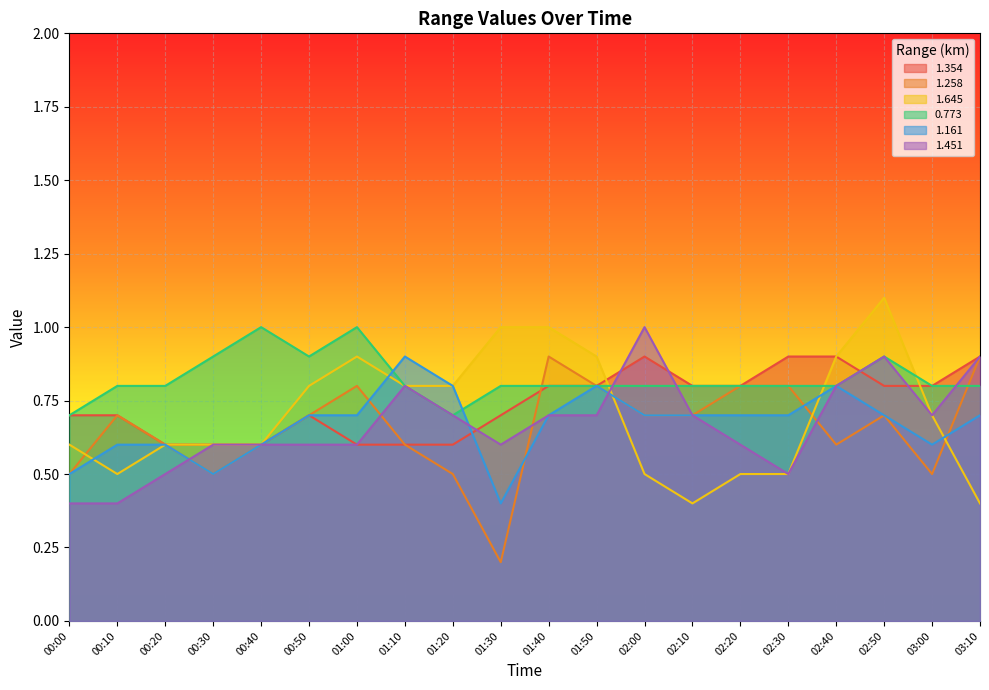

True or false: 1.645 and 1.354 cross at least once.

True